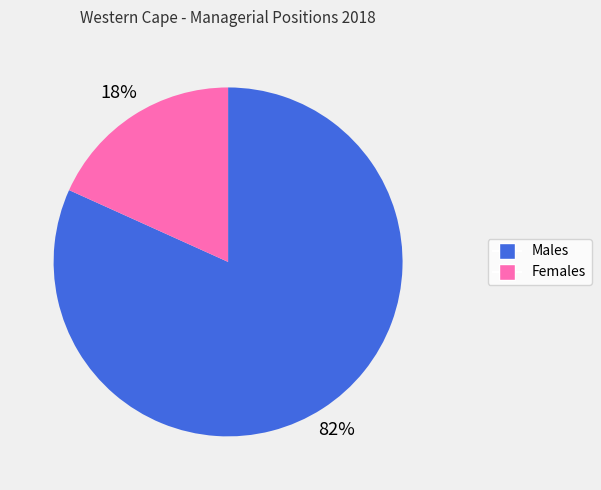

Is there any slice that represents more than half of the pie?

Yes